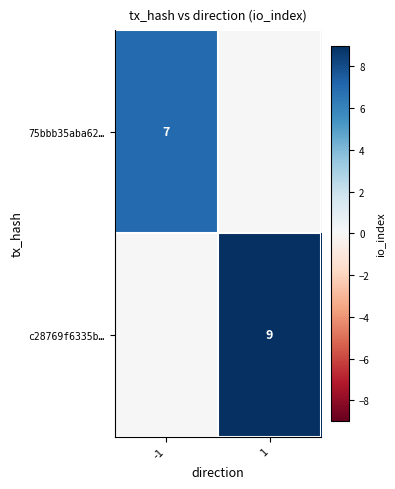

The value of 75bbb35aba62… at -1 is 12. True or false?

False